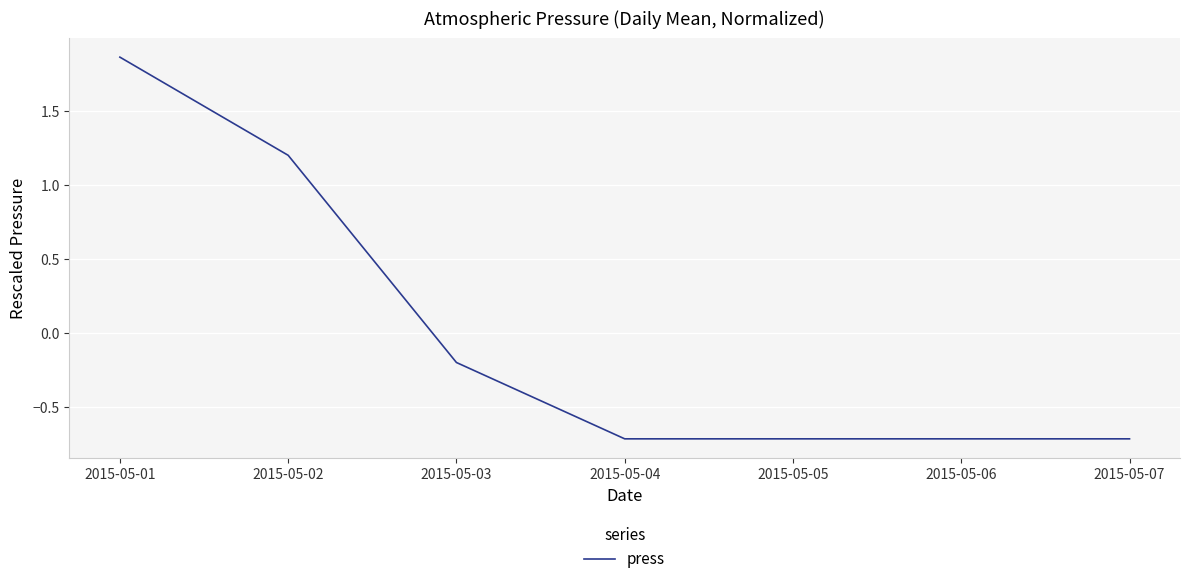

True or false: the data shows -0.7 at 2015-05-05.

True